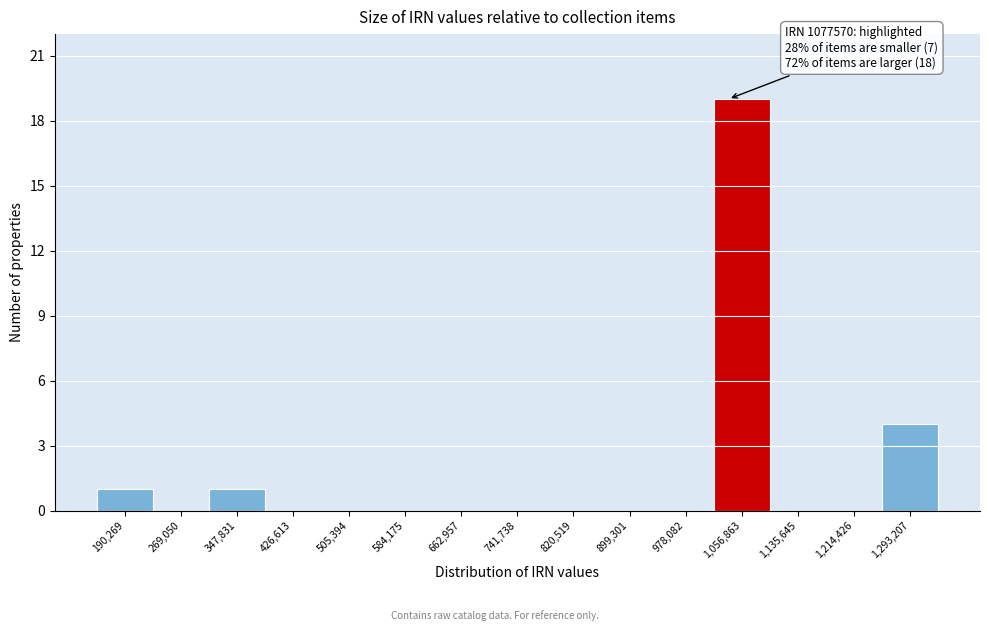

Reading right to left, transcribe all the data shown in this chart.

1,293,207=4	1,214,426=0	1,135,645=0	1,056,863=19	978,082=0	899,301=0	820,519=0	741,738=0	662,957=0	584,175=0	505,394=0	426,613=0	347,831=1	269,050=0	190,269=1